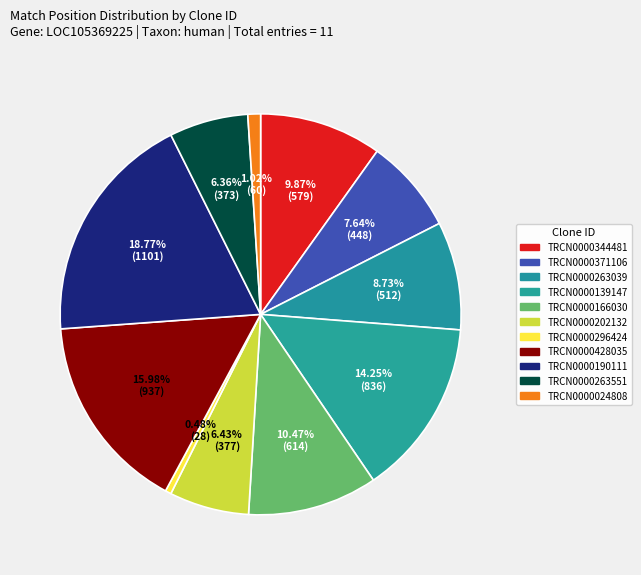

Between TRCN0000190111 and TRCN0000139147, which is larger?

TRCN0000190111